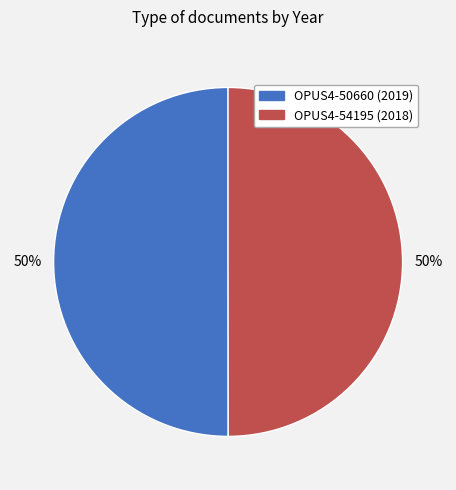

Is the sum of OPUS4-54195 (2018) and OPUS4-50660 (2019) greater than half?

Yes